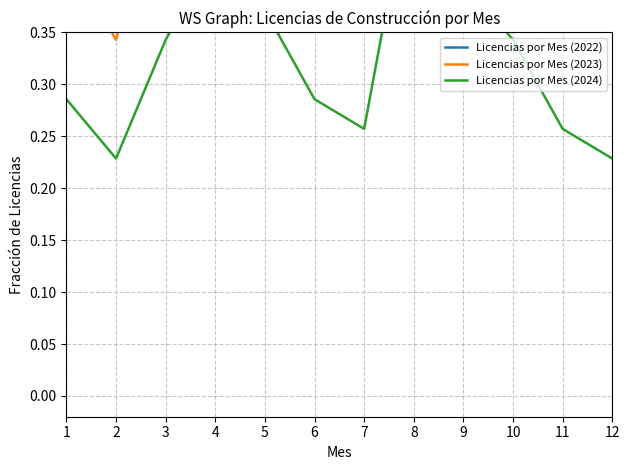

At which category does Licencias por Mes (2024) reach its first local peak?

4